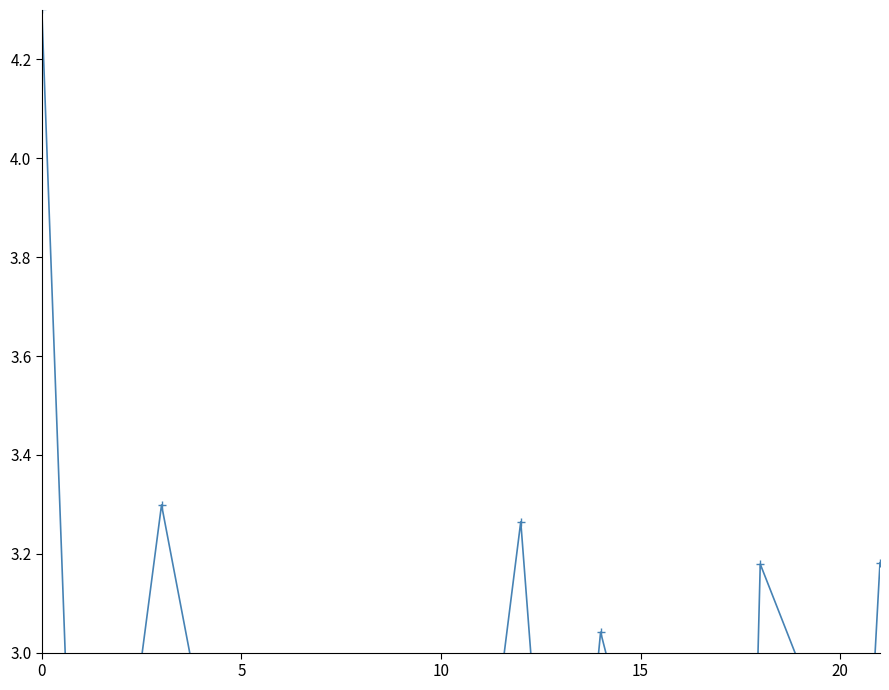

Reading left to right, extract all data points from this chart.

4.3	2.1	2.7	3.3	2.9	2.2	2.8	2.4	2.5	2.9	2.9	2.6	3.3	2.2	3.0	2.7	2.5	0.0	3.2	3.0	1.7	3.2